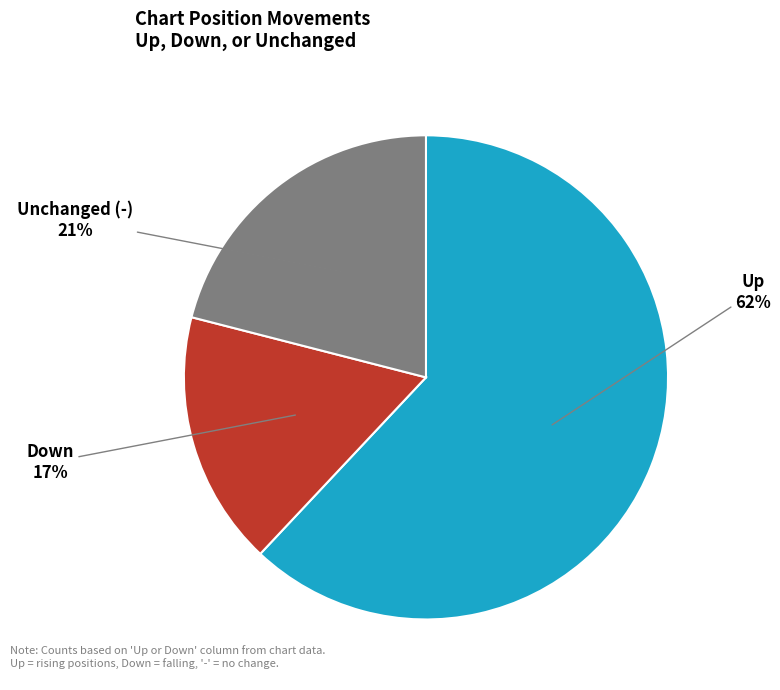

True or false: Up accounts for 56% of the total.

False